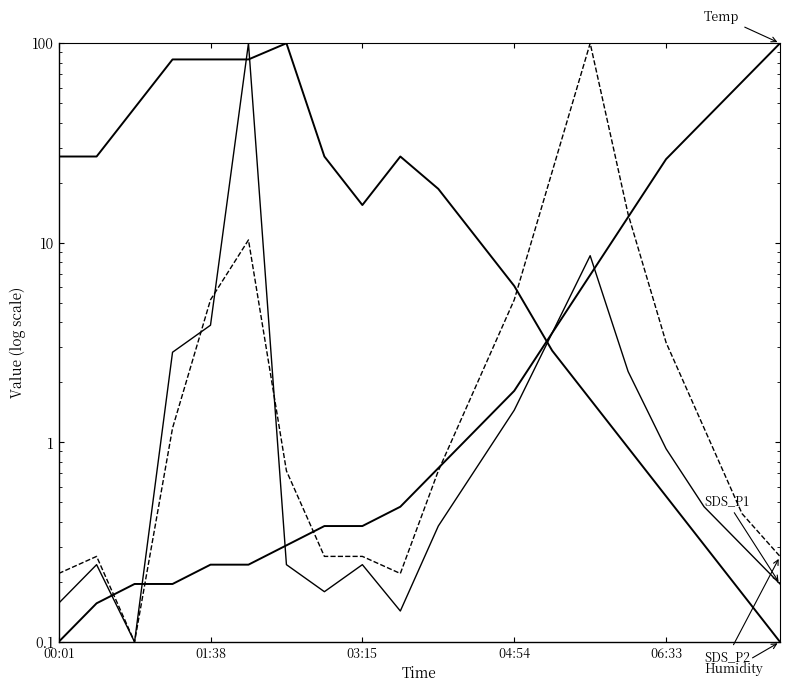

Which series has the widest spread of values?

Temp